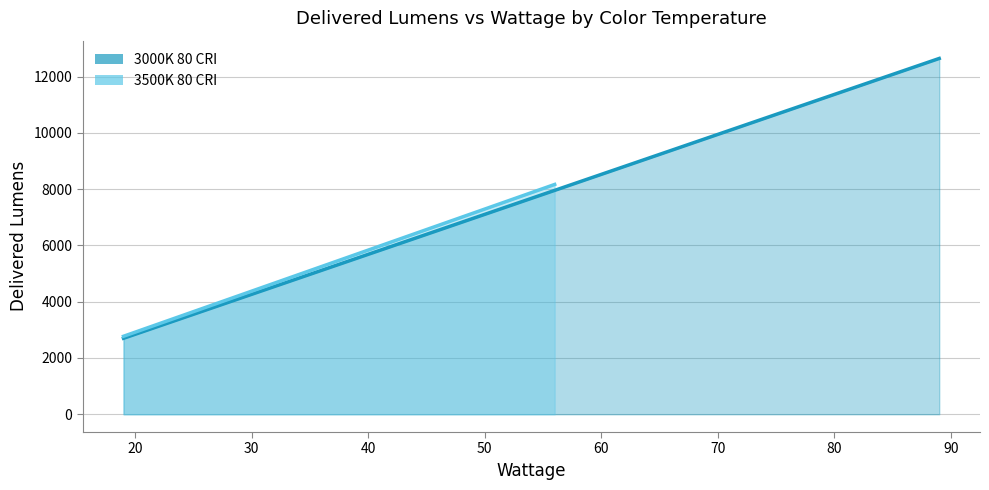

Rank the categories by 3000K 80 CRI value from highest to lowest.

24, 23, 22, 21, 20, 19, 18, 17, 16, 15, 14, 13, 12, 11, 10, 6, 9, 5, 8, 4, 7, 3, 2, 1, 0